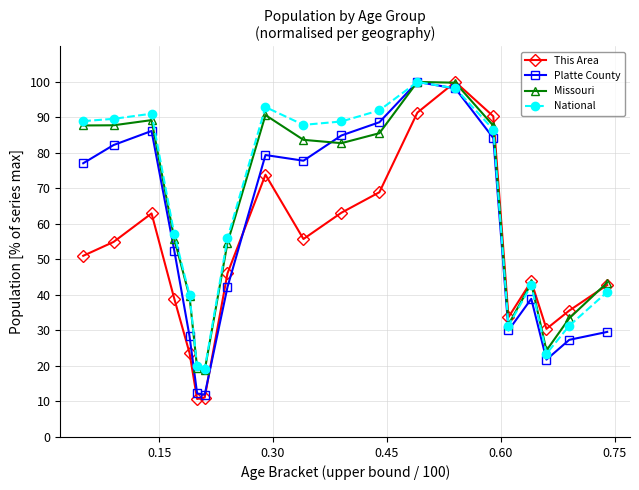

In National, how many points are higher than both neighbors (excluding endpoints)?

4